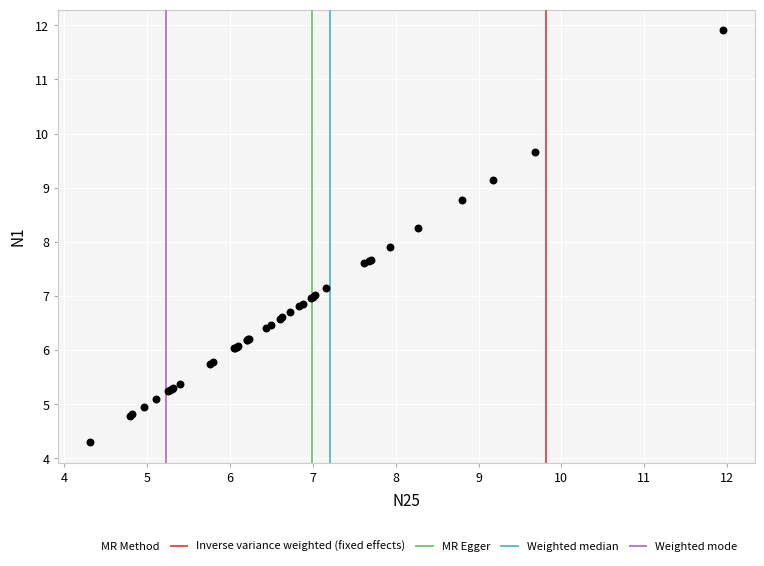

What Y value in the scatter plot is closest to 8?

7.9